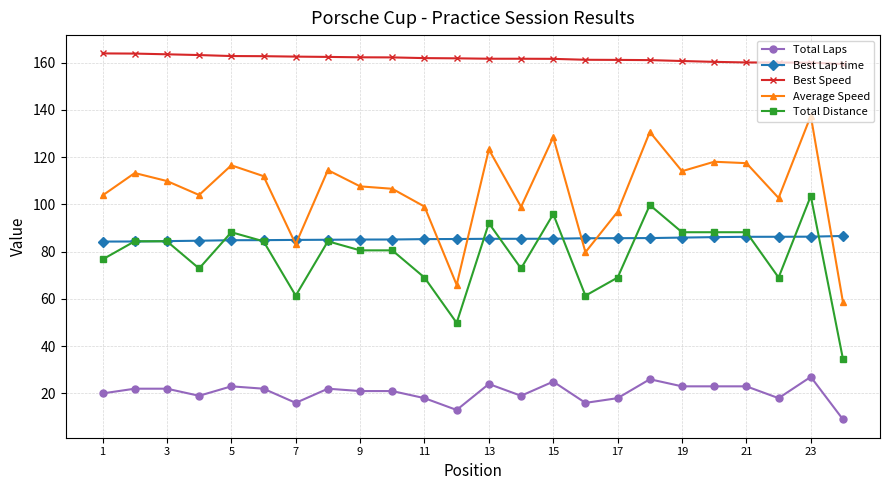

Which series ends up on top after the final intersection of Best Lap time and Total Distance?

Best Lap time